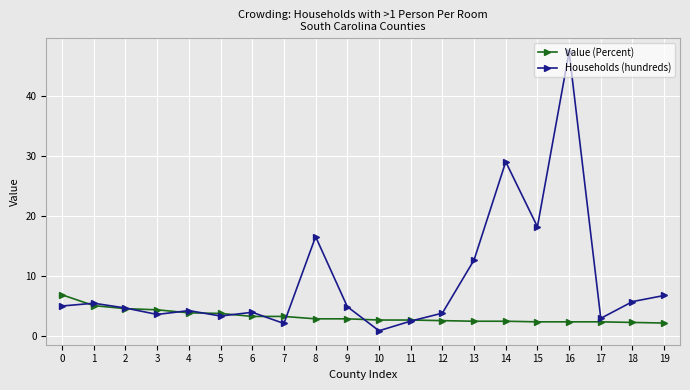

What is the sum of the Value (Percent) values at 2 and 11?

7.1